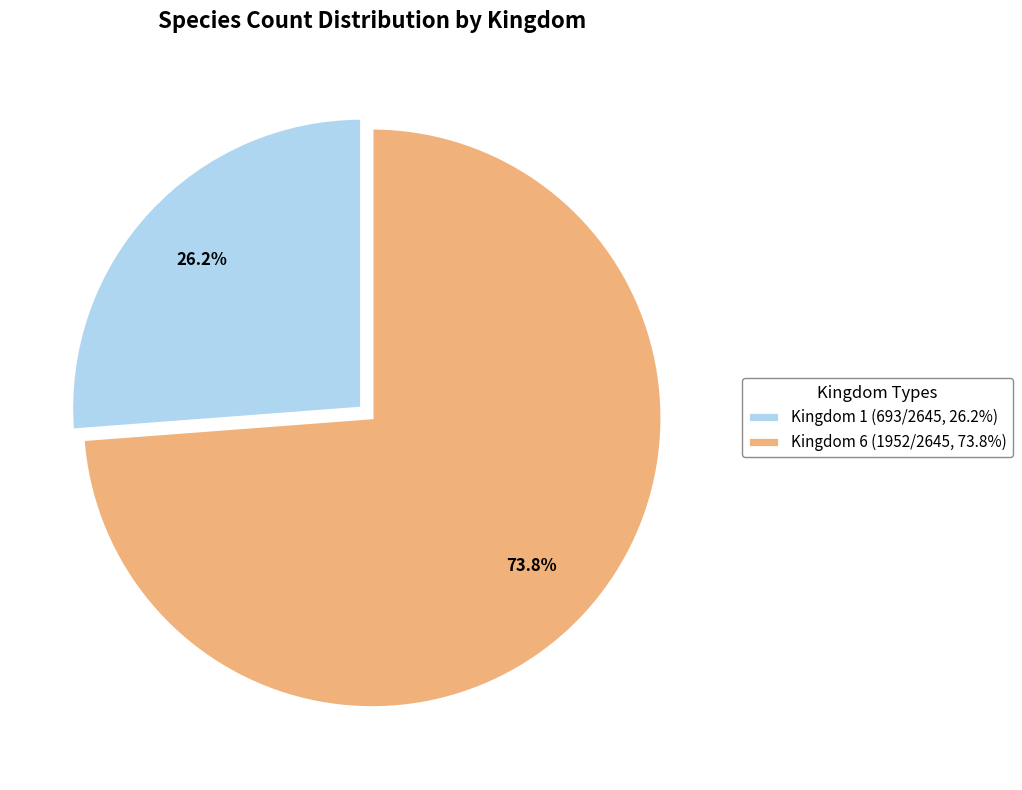

Is it true that Kingdom 6 is 66% of the pie?

False